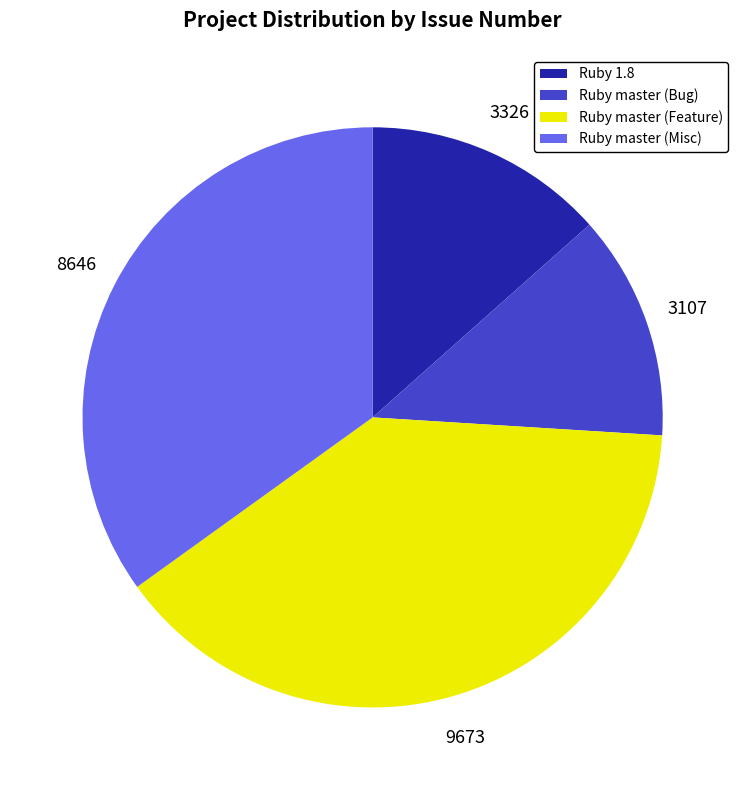

Rank the categories by value from lowest to highest.

Ruby master (Bug), Ruby 1.8, Ruby master (Misc), Ruby master (Feature)